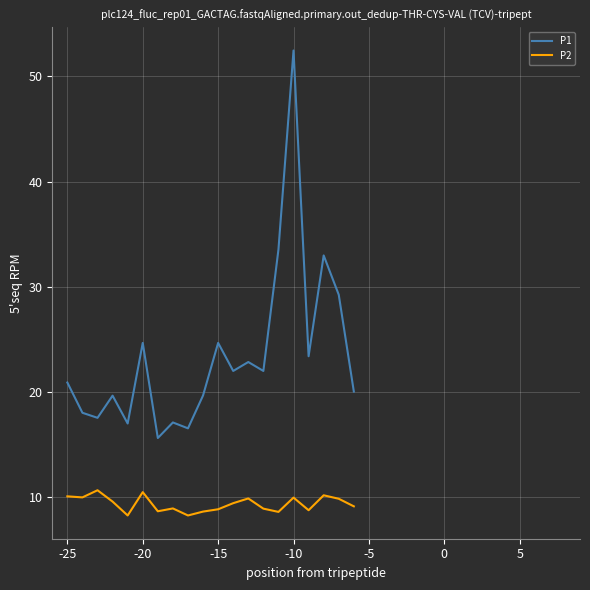

What is the greatest value displayed?

52.5